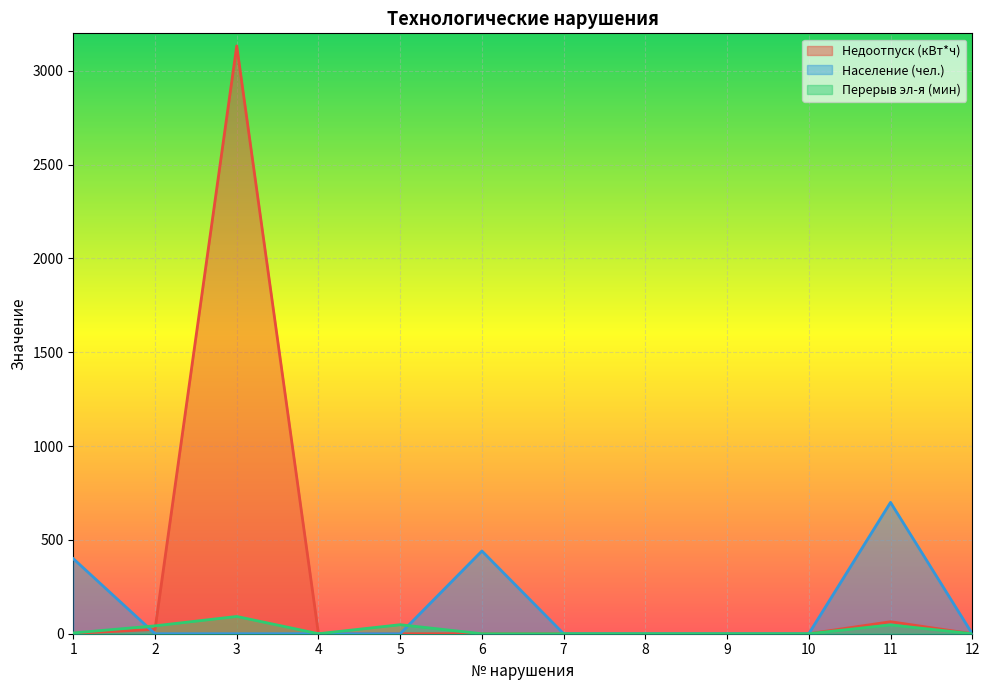

Where is Перерыв эл-я (мин) nearest to the value 46?

11